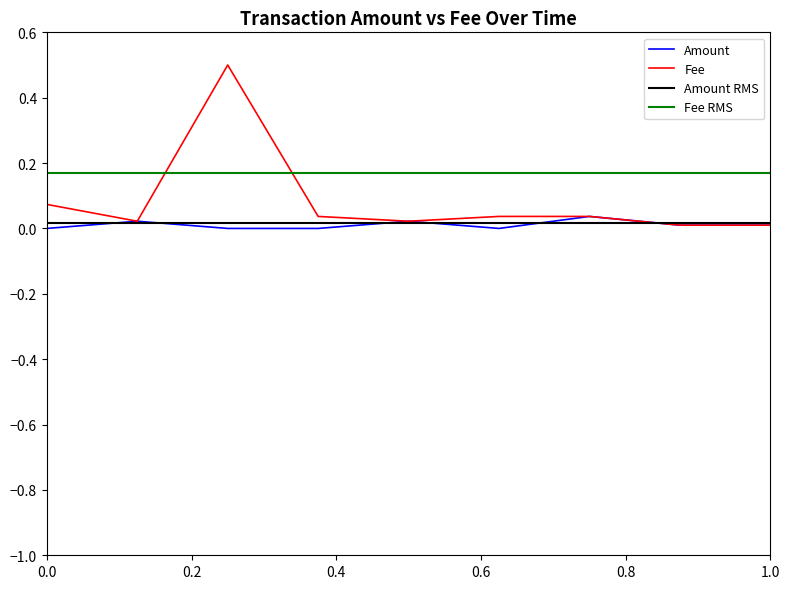

Is it true that Fee equals 0.0 at 2018-12-22 22:05:34?

True